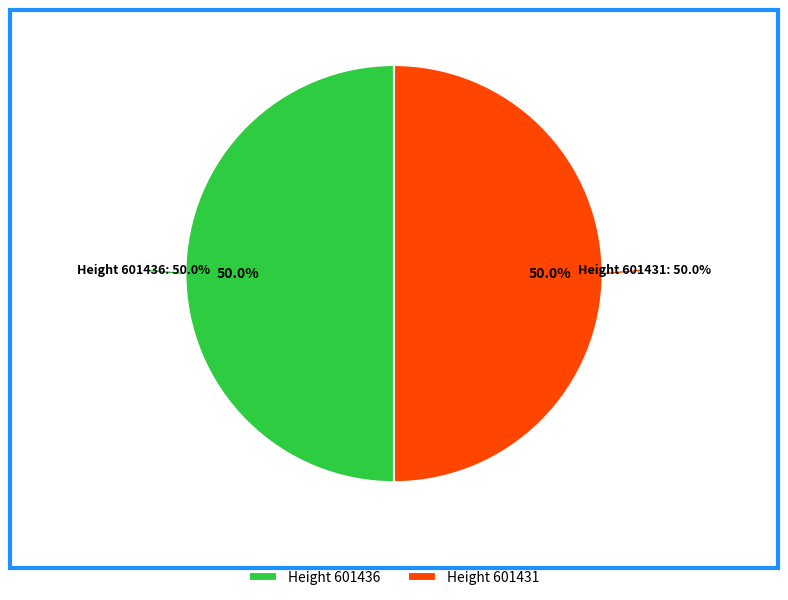

The 601431 slice represents 42% of the pie. True or false?

False